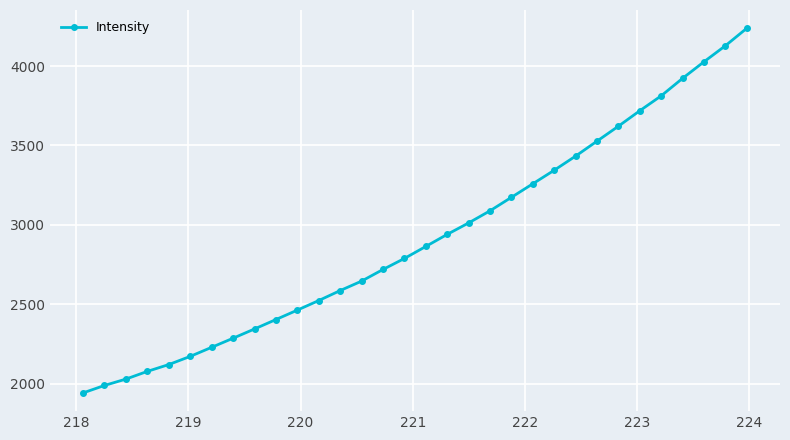

How many distinct data groups are displayed?

1